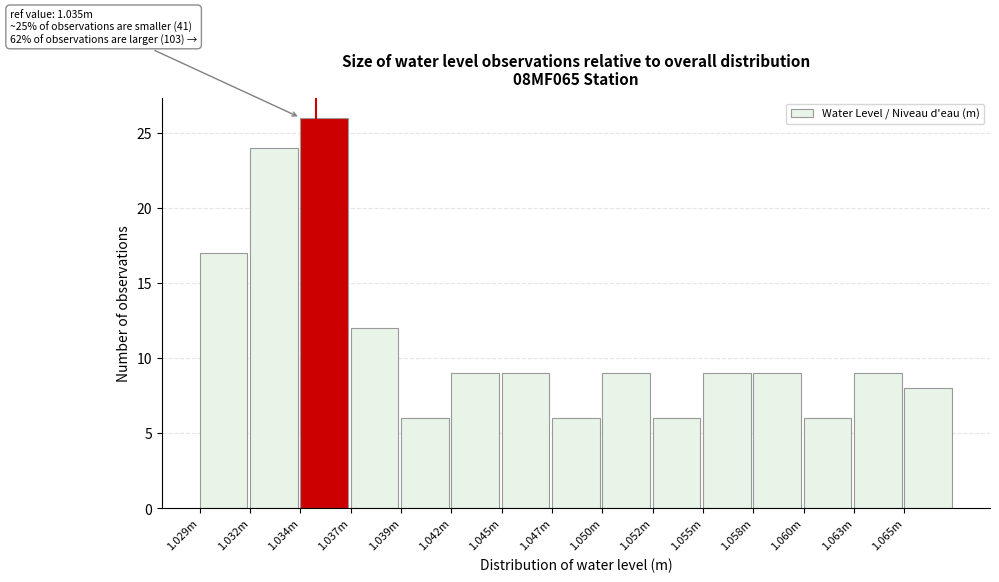

Reading left to right, extract all data points from this chart.

1.029m=17	1.032m=24	1.034m=26	1.037m=12	1.039m=6	1.042m=9	1.045m=9	1.047m=6	1.050m=9	1.052m=6	1.055m=9	1.058m=9	1.060m=6	1.063m=9	1.065m=8